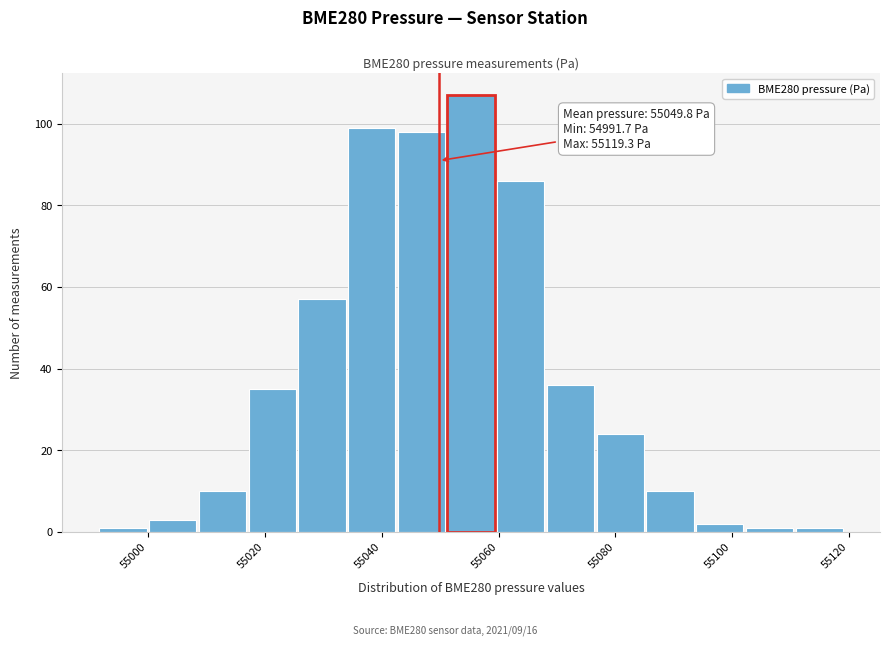

Which range on the x-axis has the tallest bar?

55052 to 55060